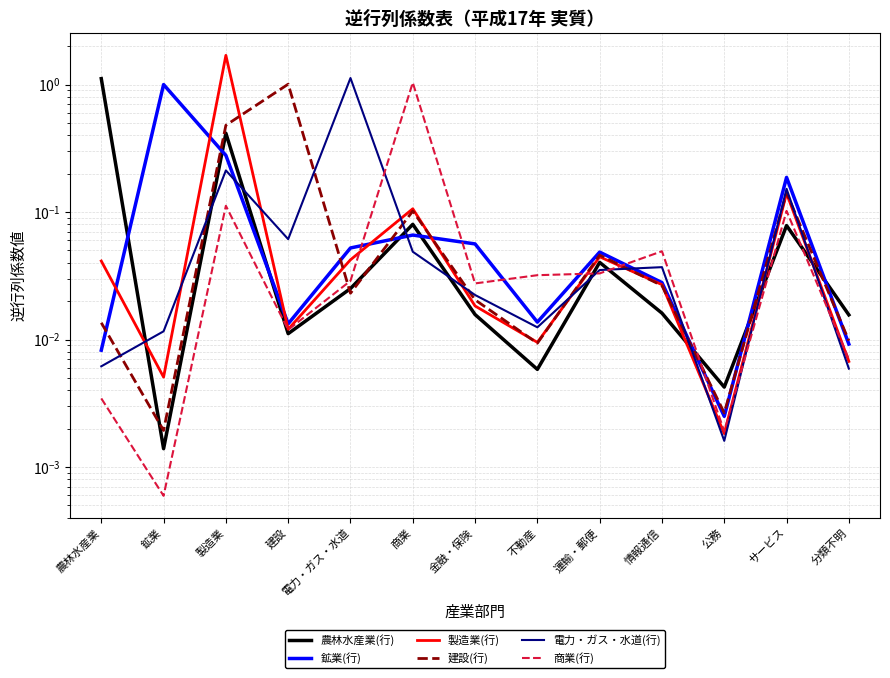

Rank the series at 情報通信 from lowest to highest value.

農林水産業(行), 建設(行), 製造業(行), 鉱業(行), 電力・ガス・水道(行), 商業(行)